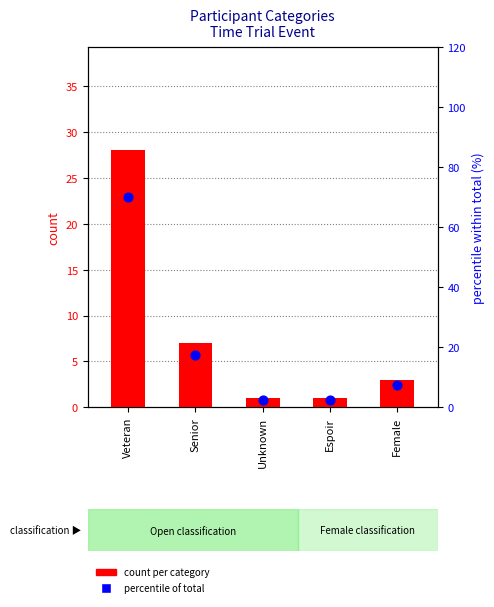

What is the total value across all series at Senior?

24.5